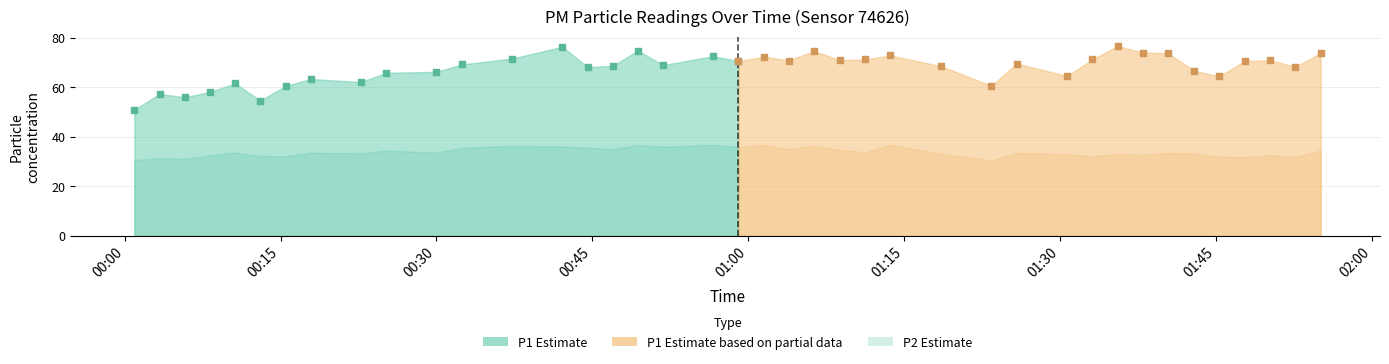

Which series contains the lowest Y value?

P2